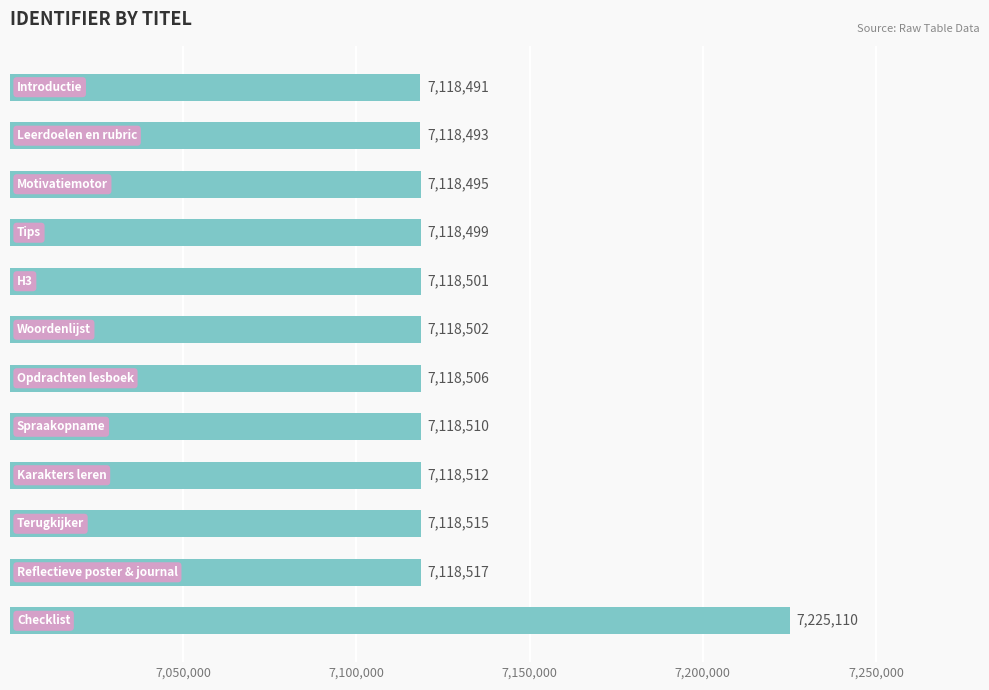

What is the sum of all values?

85528651